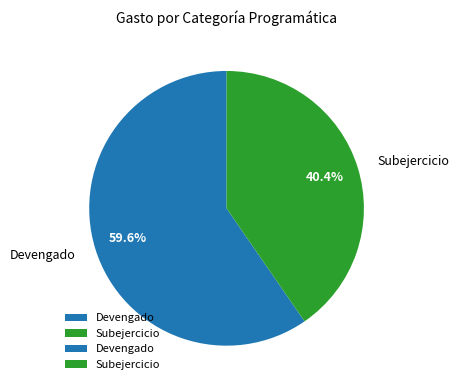

Combined, do Subejercicio and Devengado account for over 50%?

Yes